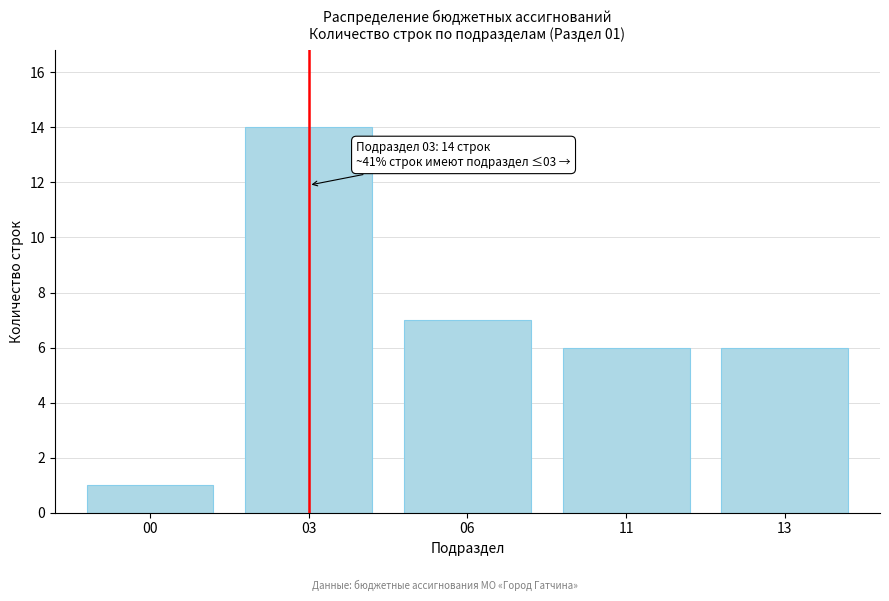

Reading left to right, what are all the values shown in this chart?

1	14	7	6	6